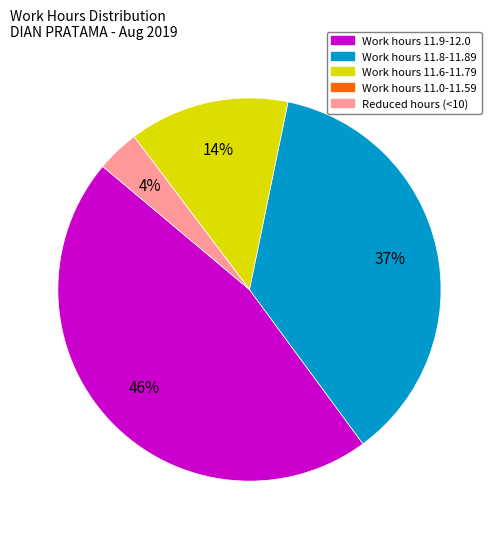

Is there a majority slice in this chart?

No